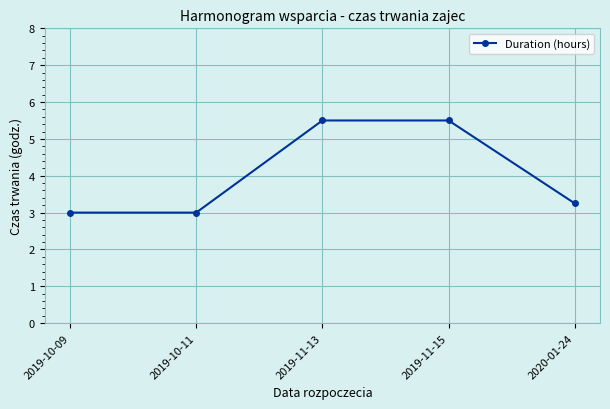

How many lines are shown in the chart?

1